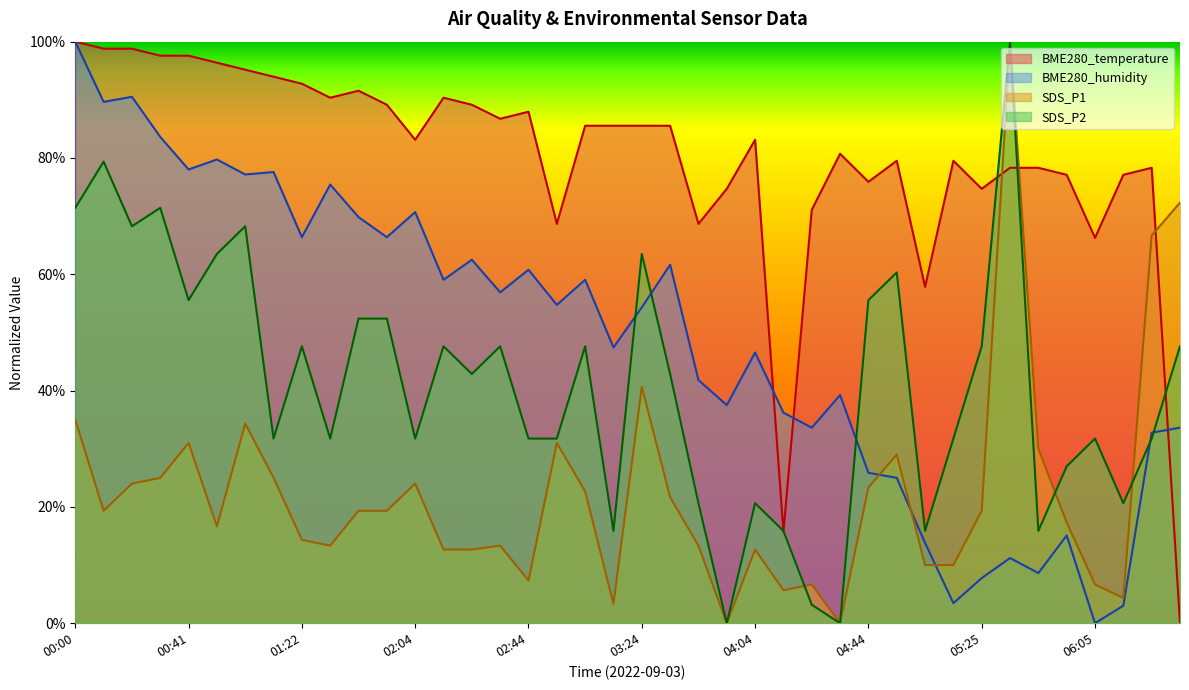

What is the label of the 1st point from the right?

06:35